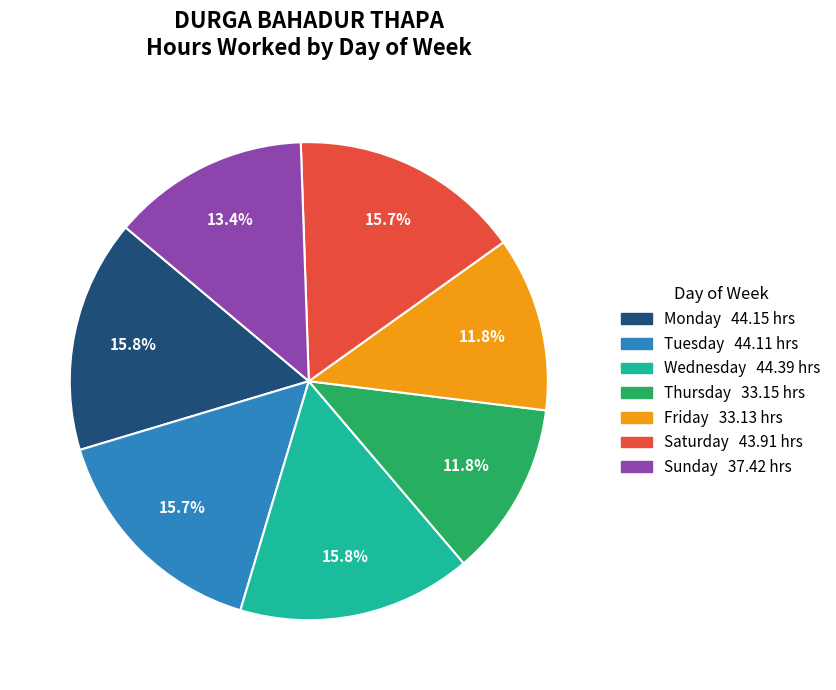

Count the number of slices in the pie.

7